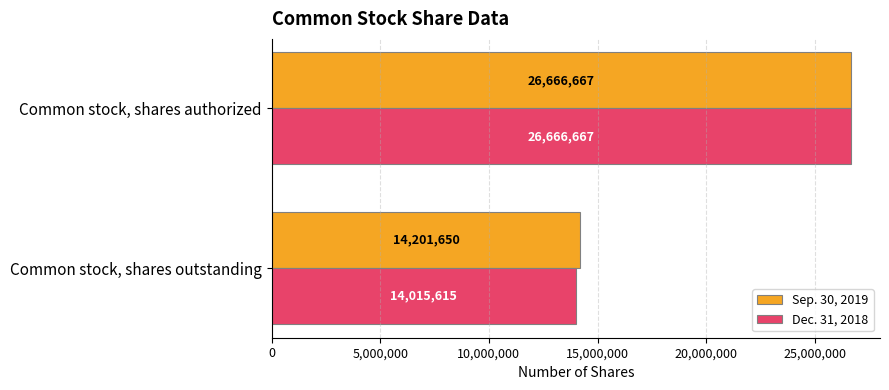

Is the value of Dec. 31, 2018 at Common stock, shares outstanding greater than the value of Sep. 30, 2019 at Common stock, shares outstanding?

No